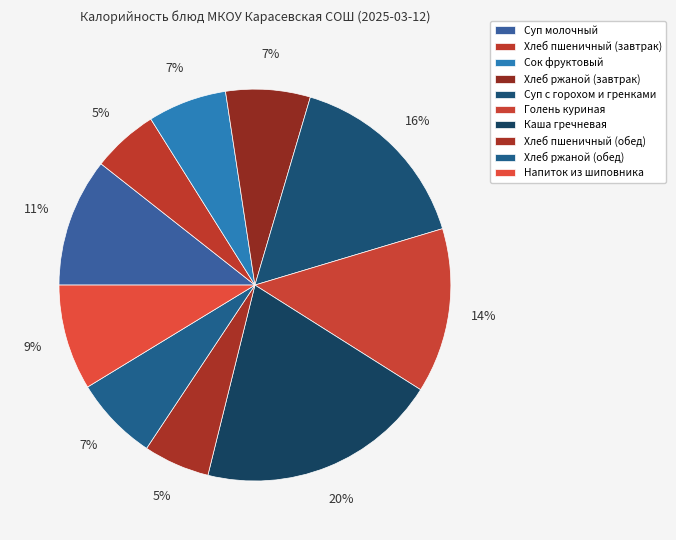

What percentage is the Каша гречневая slice, to the nearest percent?

20%